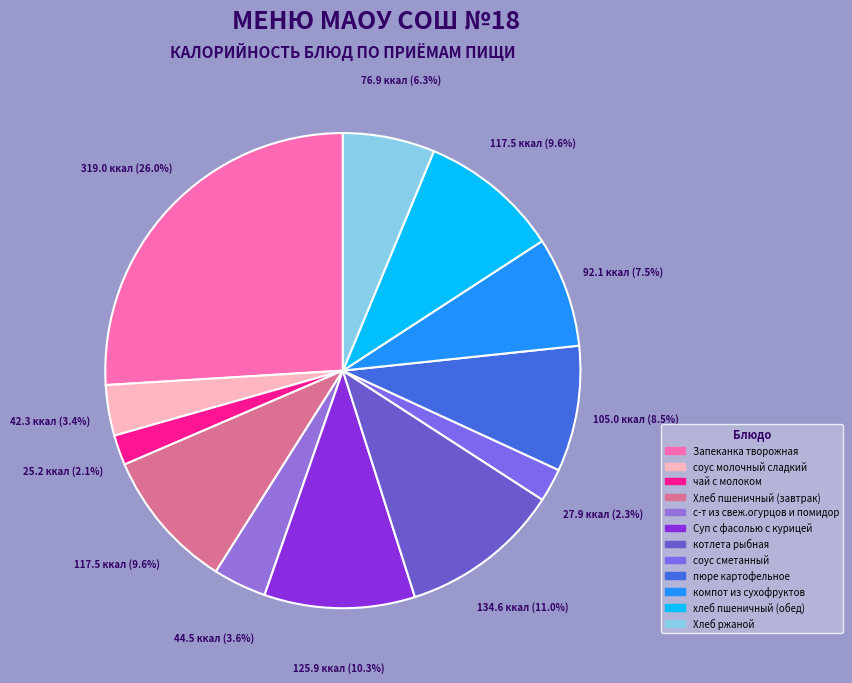

What percentage is the Суп с фасолью с курицей slice, to the nearest percent?

10%